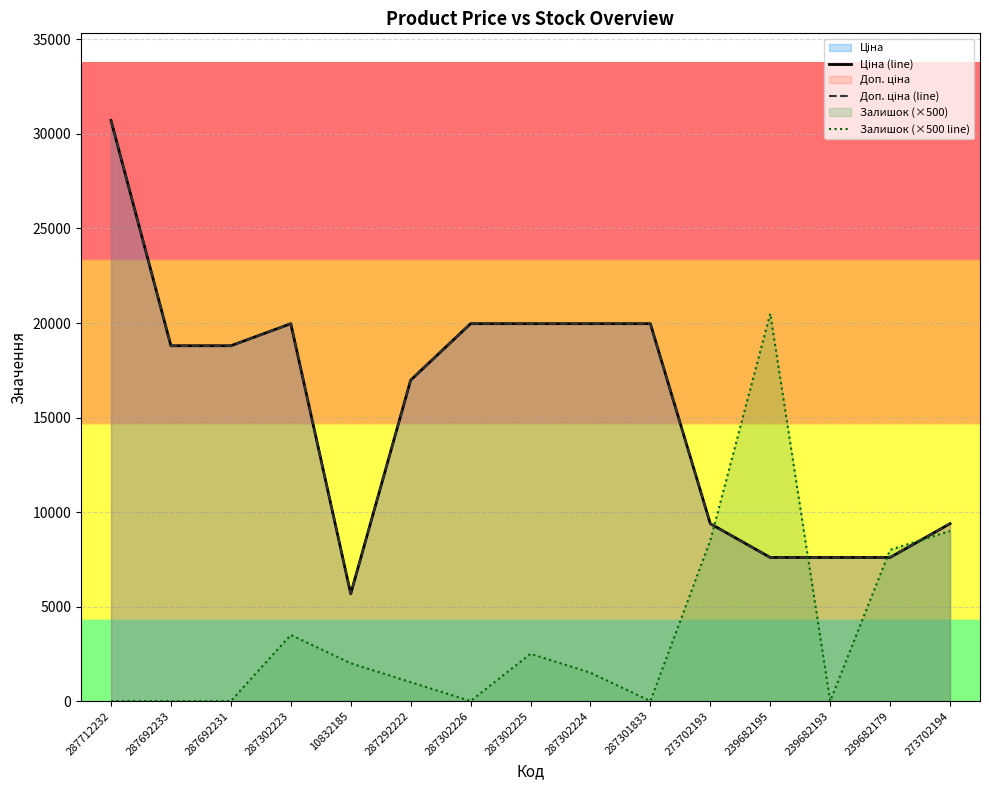

At which label is Залишок (×500 line) closest to 10250?

273702194